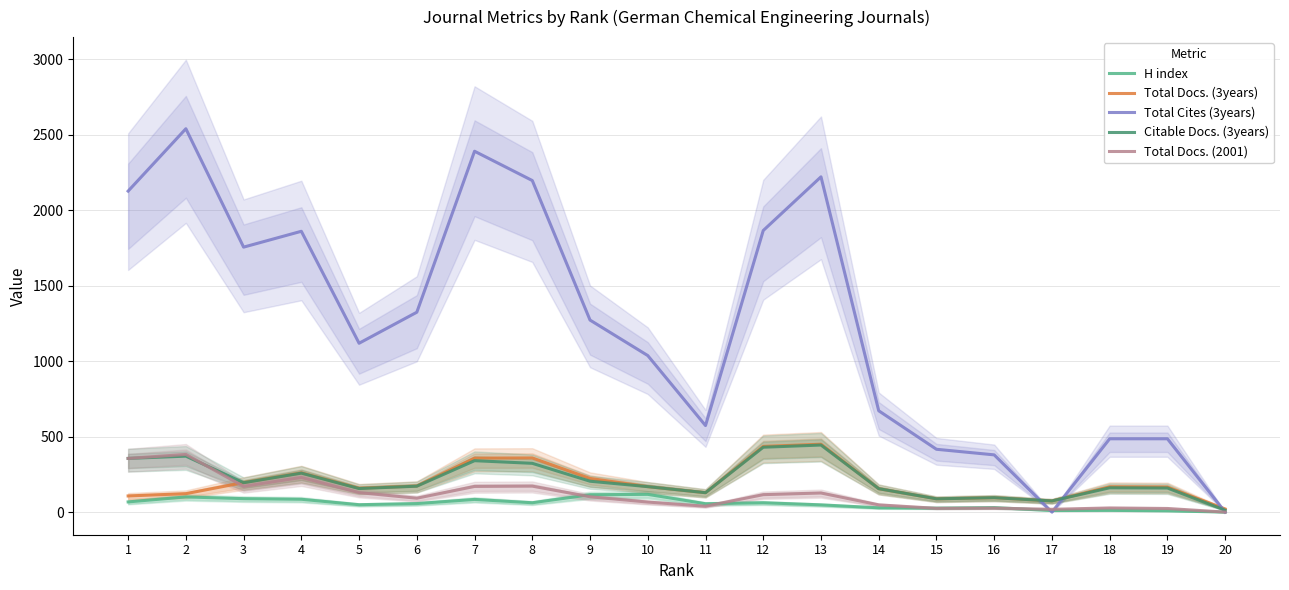

List the series in order of their peak value, highest first.

Total Cites (3years), Total Docs. (3years), Citable Docs. (3years), Total Docs. (2001), H index